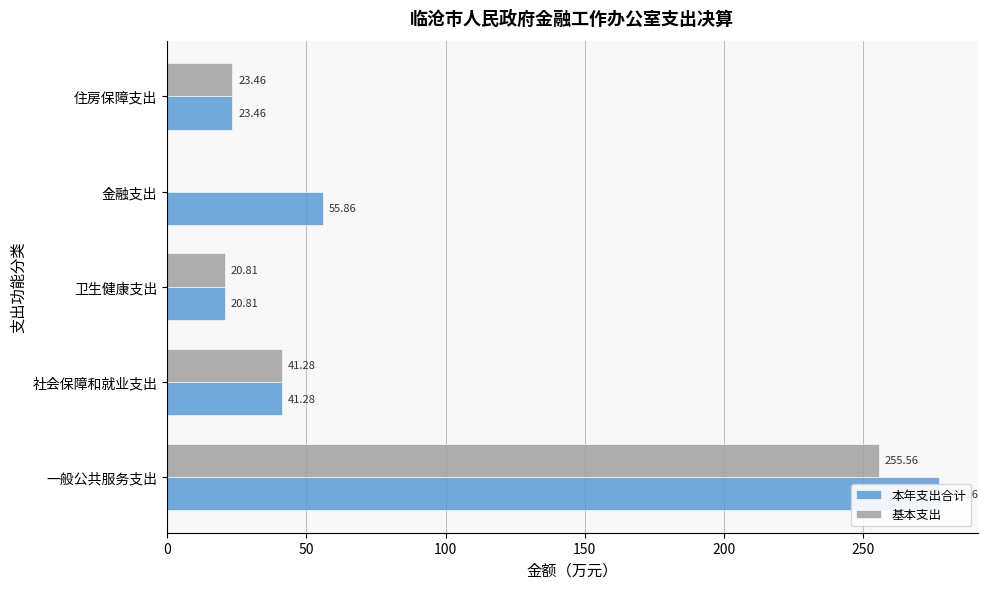

Is the value of 本年支出合计 at 200 greater than the value of 基本支出 at 150?

Yes